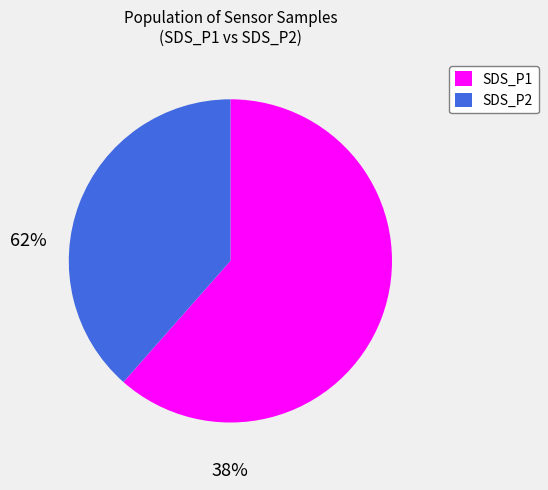

Is there a majority slice in this chart?

Yes